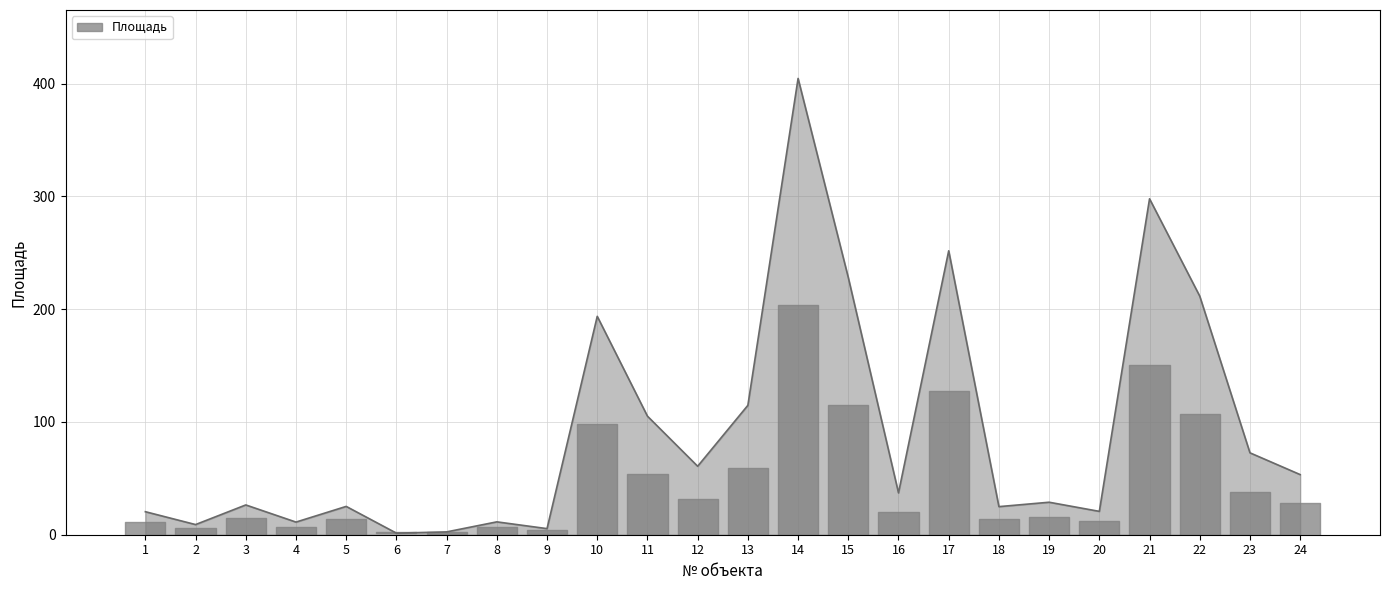

Is it true that the value at 22 is 211.5?

True